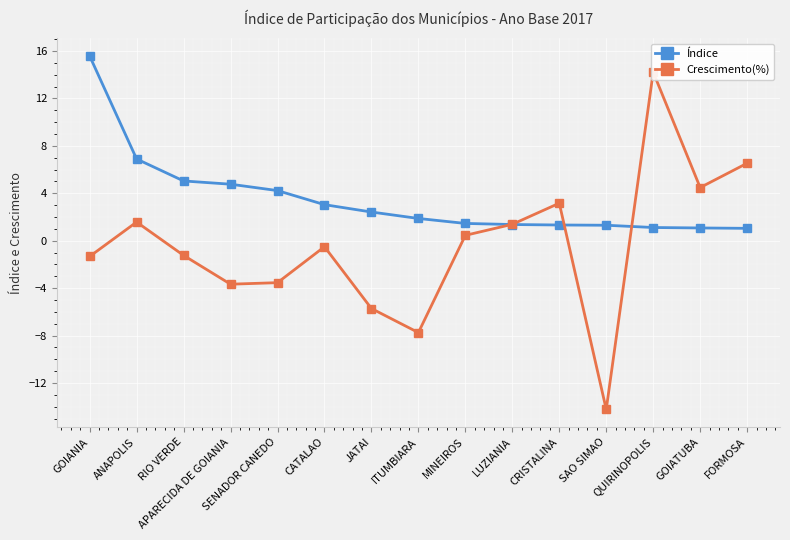

What is the average value of the Índice series?

3.5